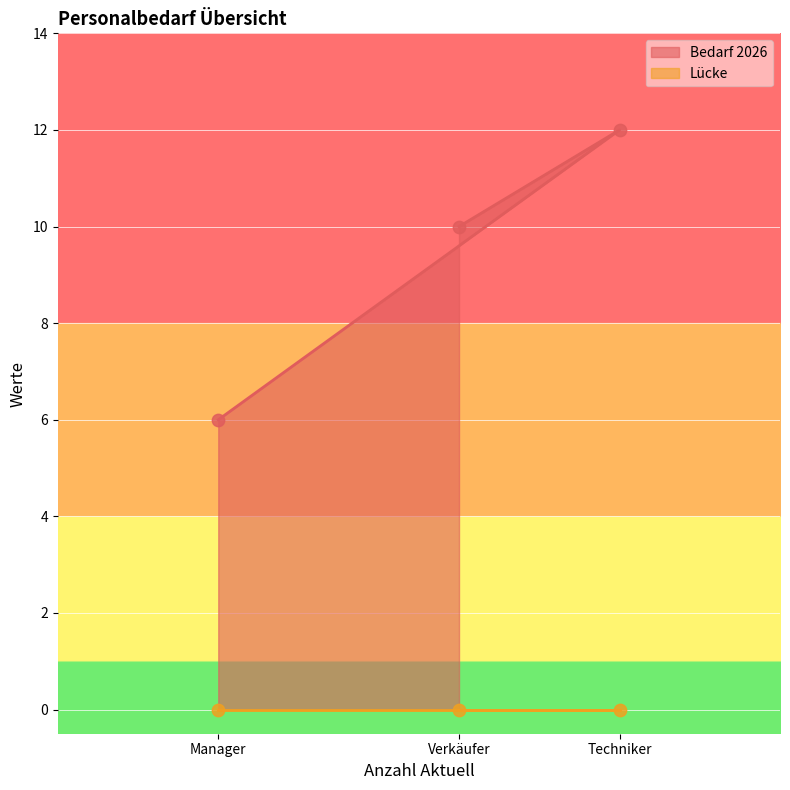

What is the change in value from Manager to Verkäufer?

+4